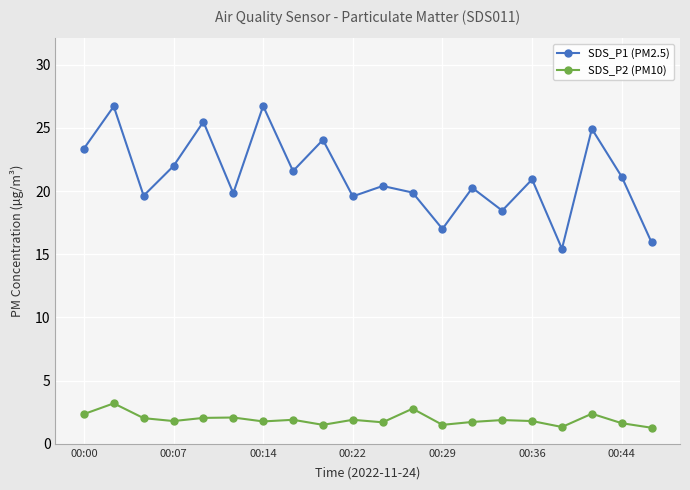

At how many categories does at least one series exceed 4?

20